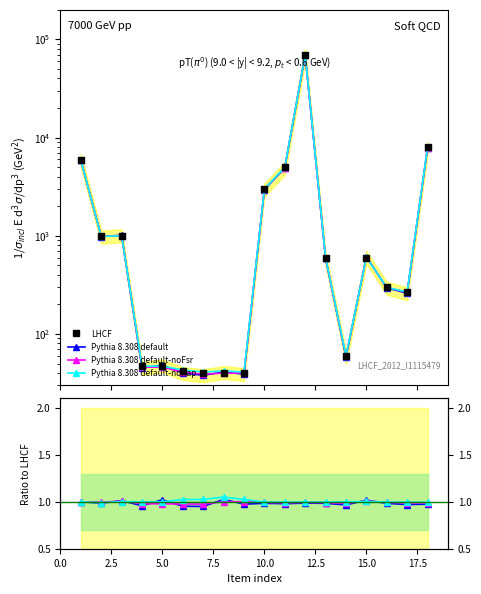

Which series reaches the minimum Y coordinate?

Pythia 8.308 default